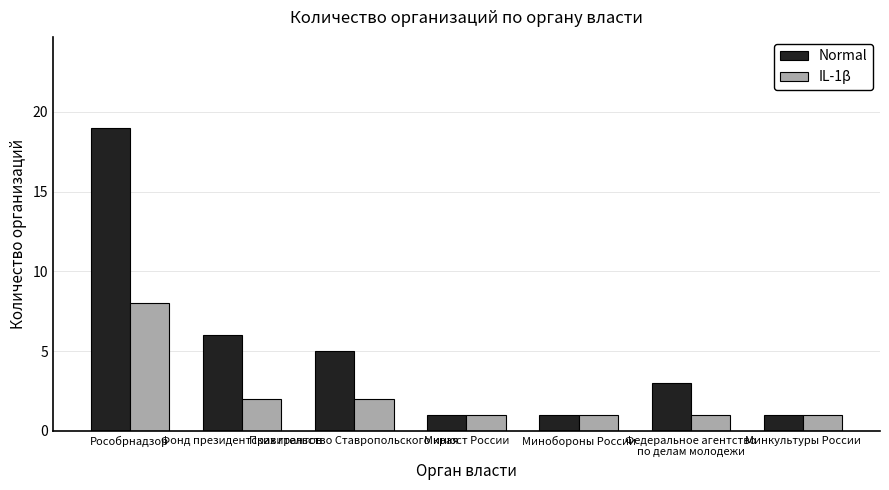

Reading left to right, extract all data points from this chart.

Normal: Рособрнадзор=19	Фонд президентских грантов=6	Правительство Ставропольского края=5	Минюст России=1	Минобороны России=1	Федеральное агентство
по делам молодежи=3	Минкультуры России=1
IL-1β: Рособрнадзор=8	Фонд президентских грантов=2	Правительство Ставропольского края=2	Минюст России=1	Минобороны России=1	Федеральное агентство
по делам молодежи=1	Минкультуры России=1